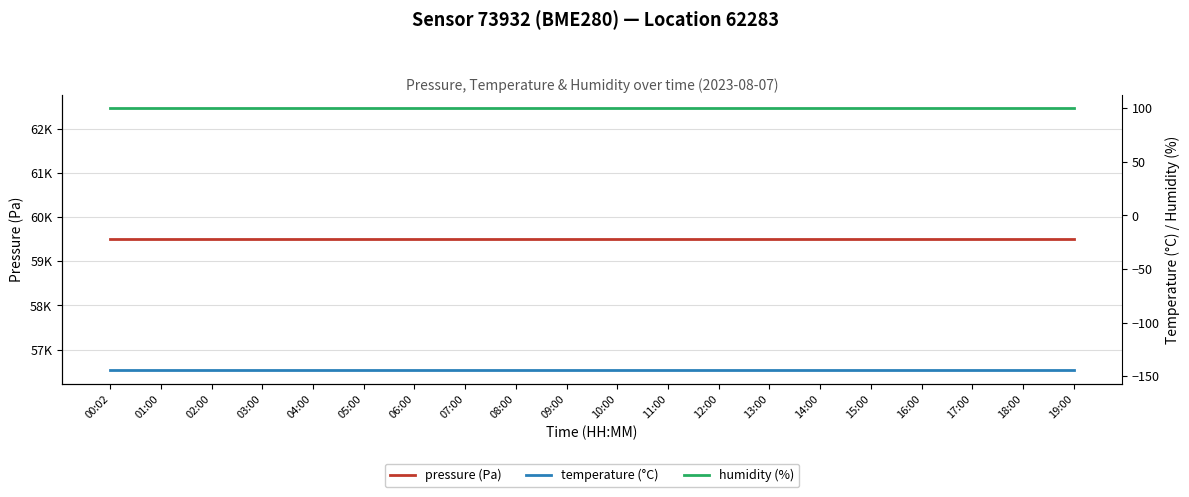

Which series has the largest total across all categories?

pressure (Pa)